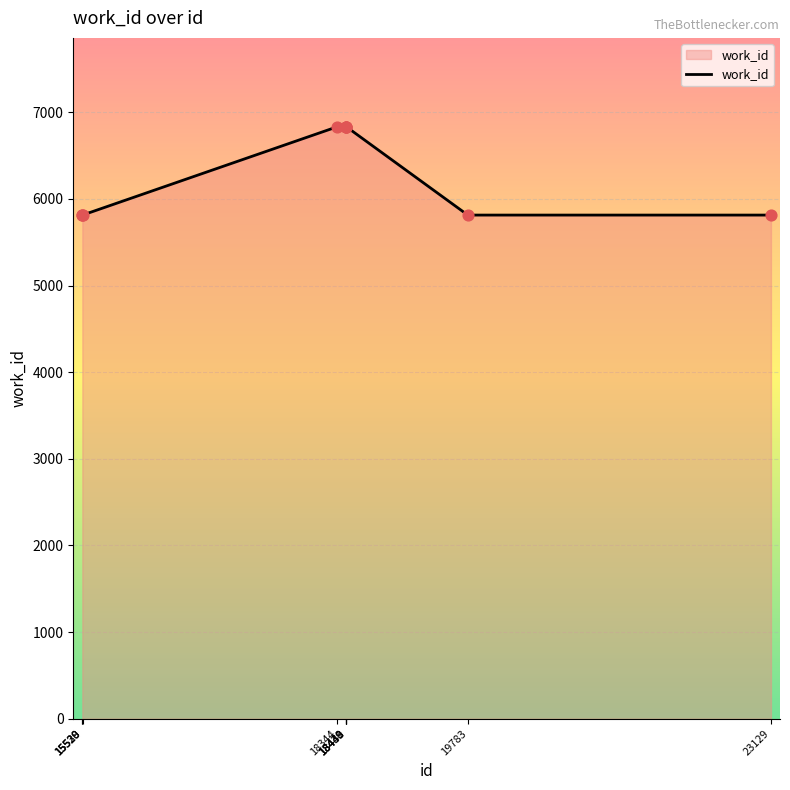

What is the maximum value shown in the chart?

6833